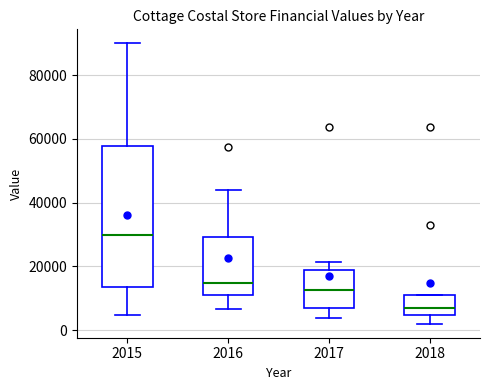

Reading left to right, read every box against the y-axis: the position of its median line, the range the box covers, and the ends of its whiskers. The values are not printed on the chart, so give them approximately, as read against the axis.

2015: median 30000, box 14000 to 58000, whiskers 4000 to 90000
2016: median 14000, box 10000 to 30000, whiskers 6000 to 44000
2017: median 12000, box 8000 to 20000, whiskers 4000 to 22000
2018: median 6000, box 4000 to 12000, whiskers 2000 to 12000